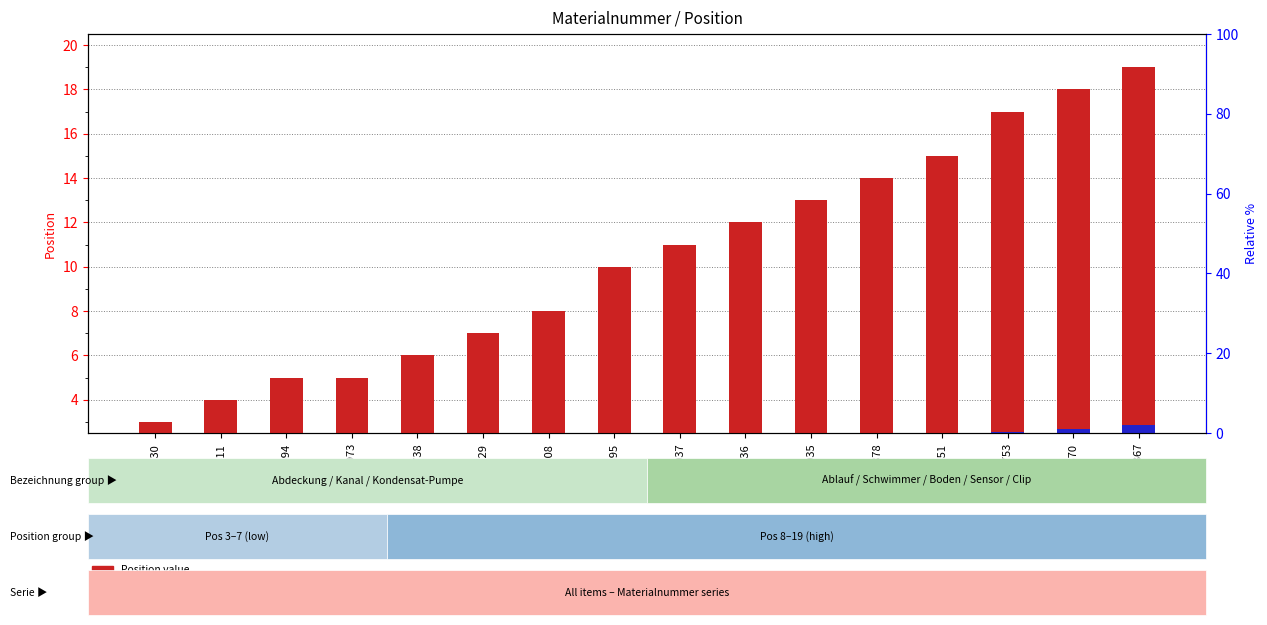

True or false: Position value has a value of 11.3 at M75929.

False